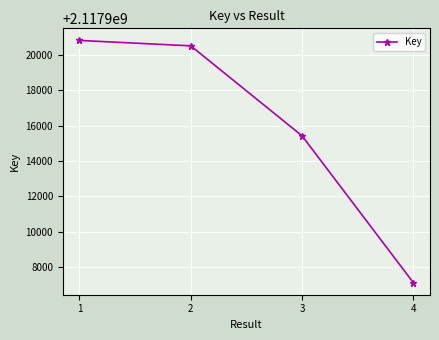

At which category does the chart reach its peak across all series?

1